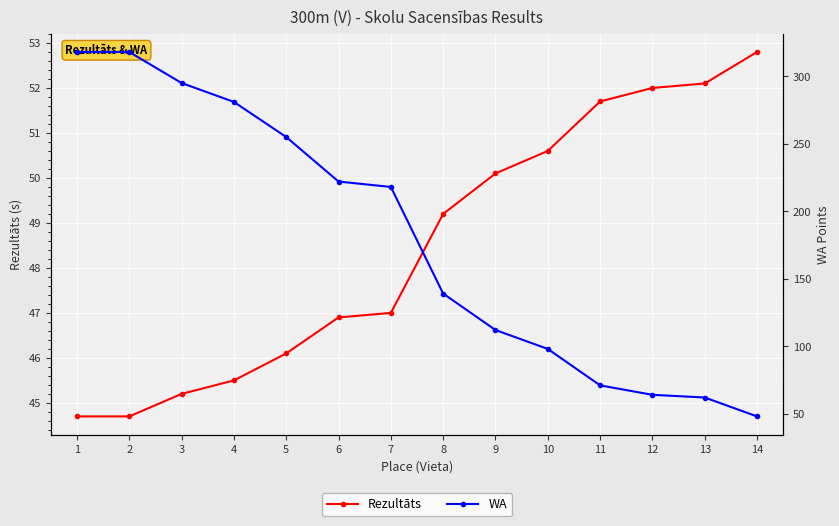

What is the sum of all Rezultāts values?

678.6